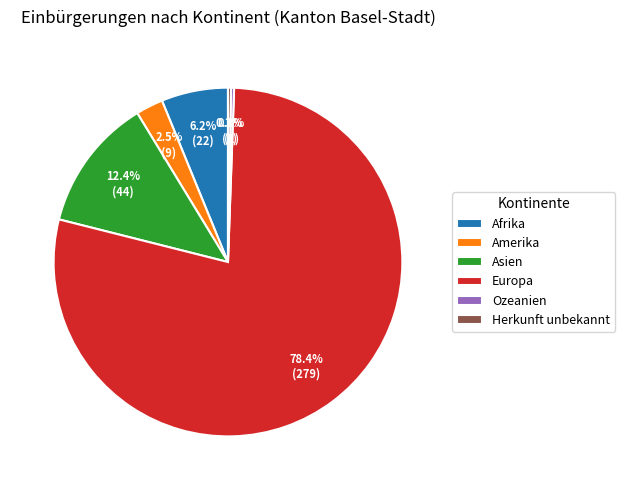

To the nearest percent, what is the average slice percentage?

17%